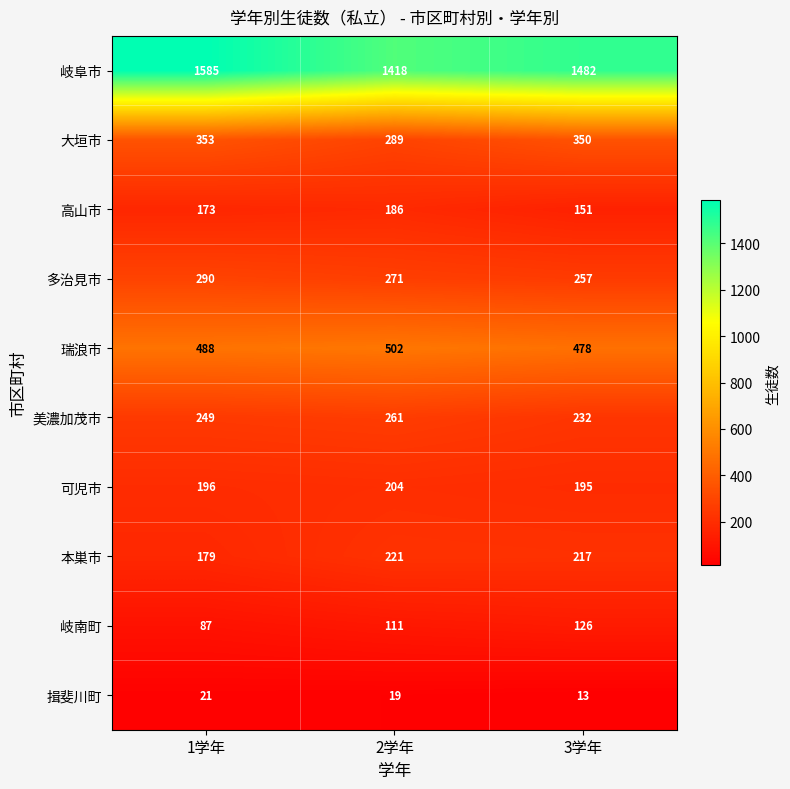

What value does the 瑞浪市 series have at 3学年?

478